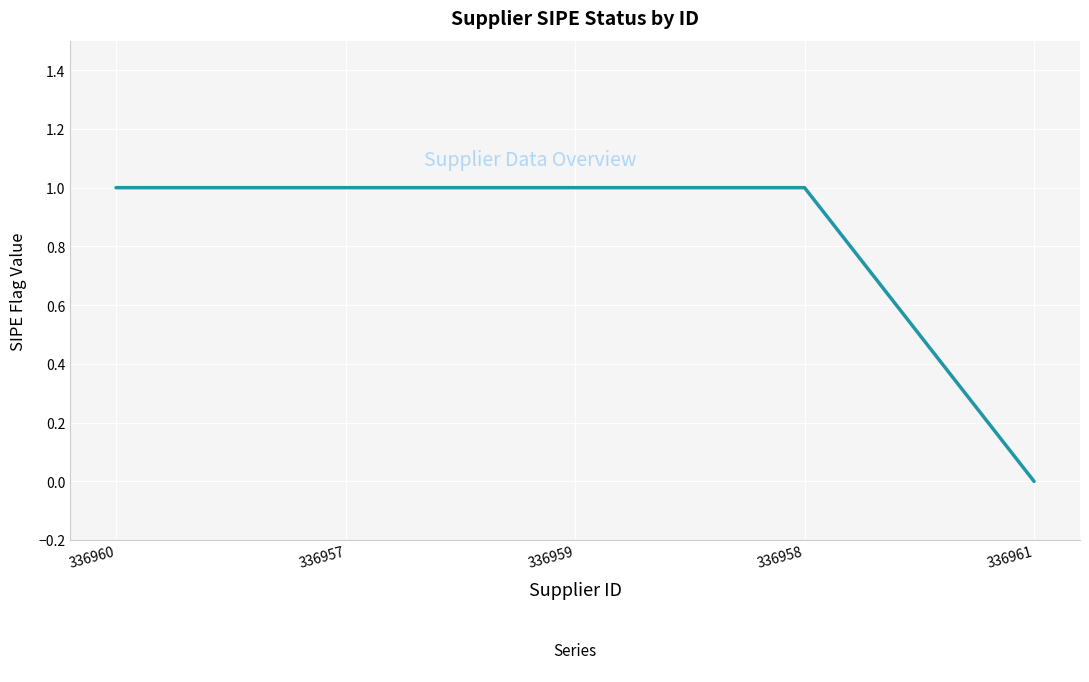

Between 336961 and 336960, which is larger?

336960